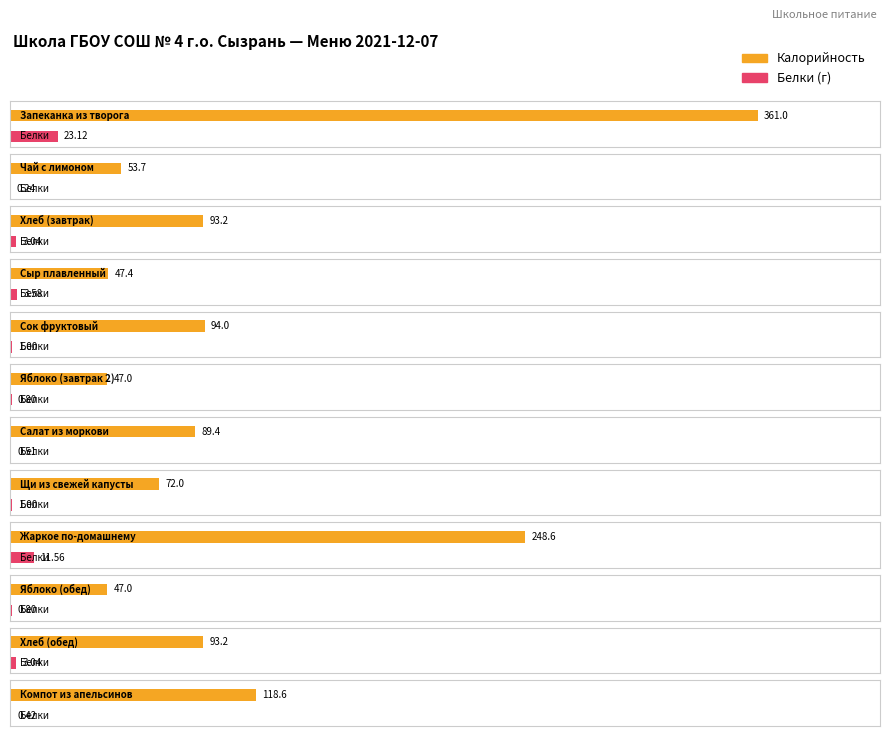

Reading left to right, list all the values displayed in this chart.

Калорийность: 361.0	53.7	93.2	47.4	94.0	47.0	89.4	72.0	248.6	47.0	93.2	118.6
Белки: 23.1	0.2	3.0	3.6	1.0	0.8	0.5	1.0	11.6	0.8	3.0	0.4